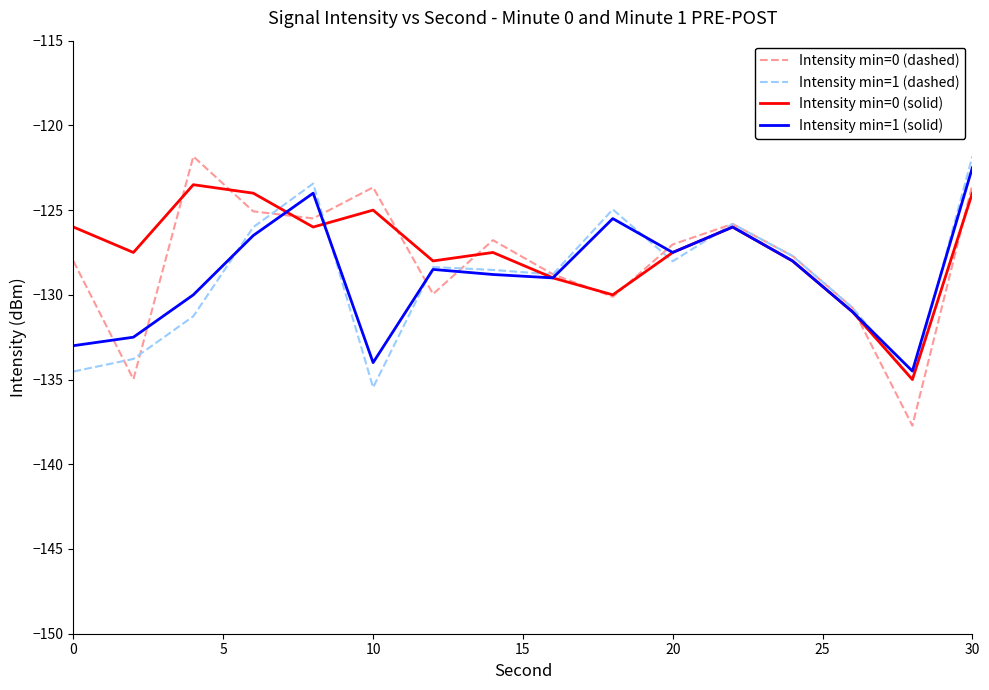

What is the lowest value of the Intensity min=0 (dashed) series?

-137.7